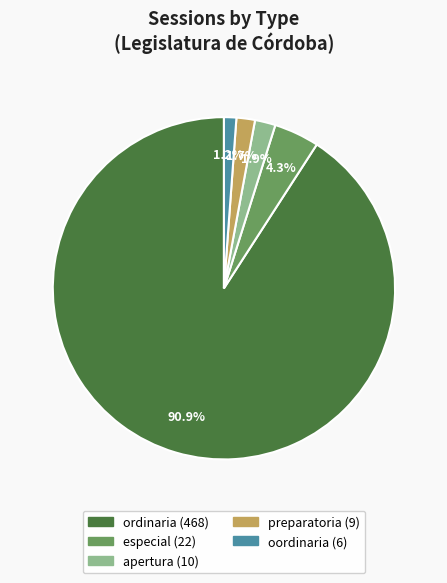

To the nearest percent, what is the combined percentage of oordinaria and preparatoria?

3%